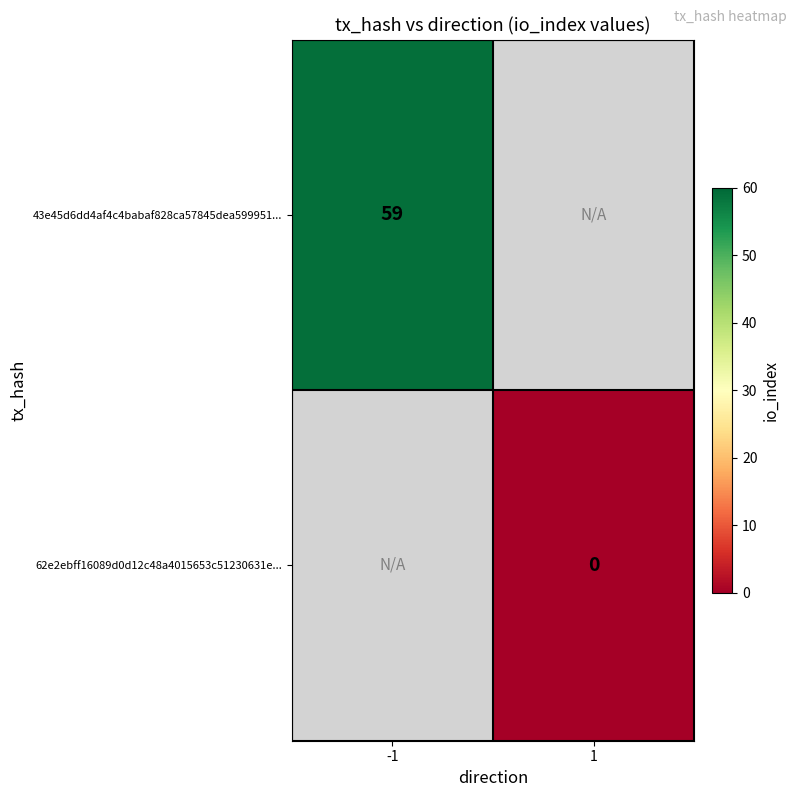

The value of 43e45d6dd4af4c4babaf828ca57845dea599951... at -1 is 59. True or false?

True